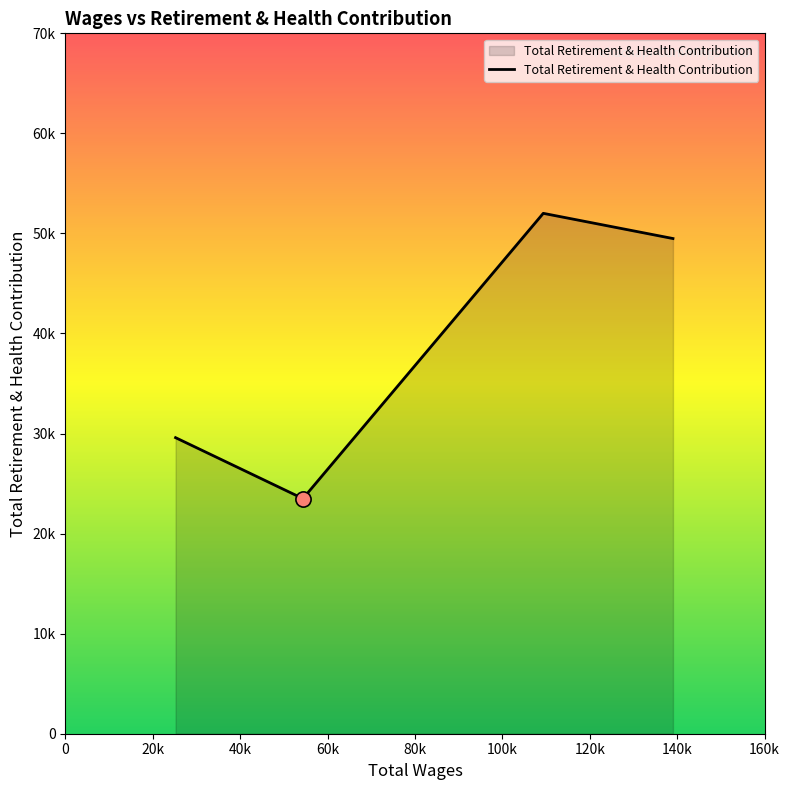

Does the chart have visible grid lines?

No